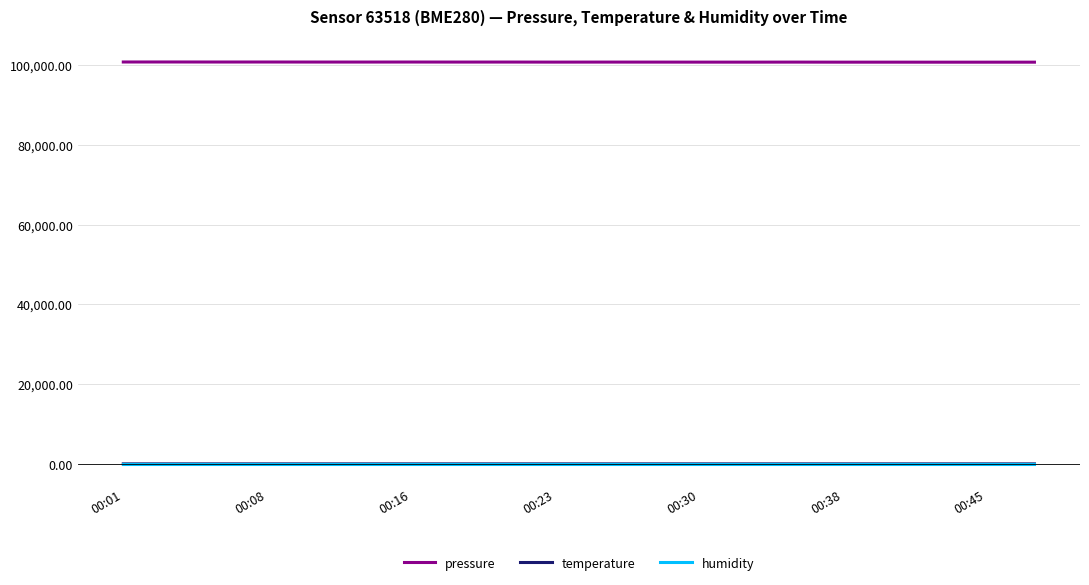

What is the maximum value shown in the chart?

100777.8